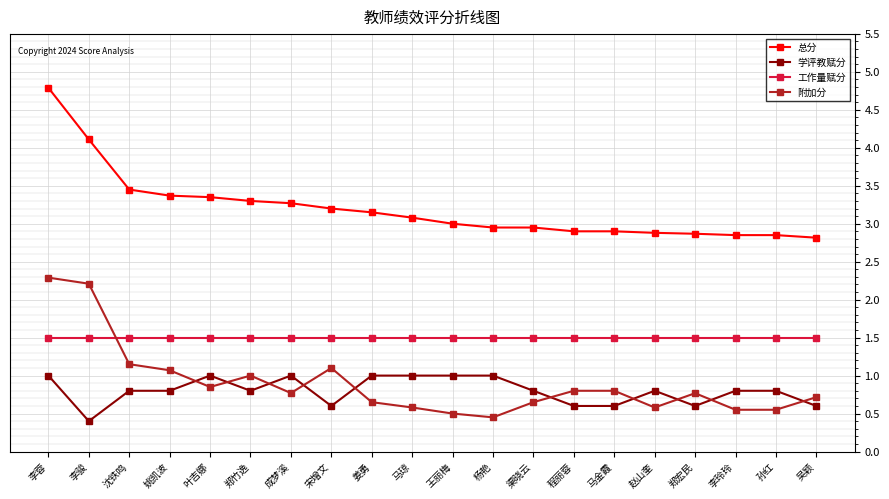

What is the sum of all 附加分 values?

18.0